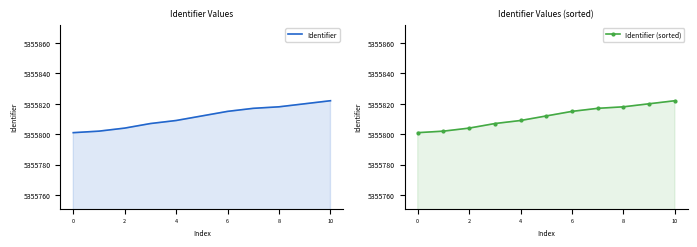

Which series changed the most between 2 and 4?

Identifier